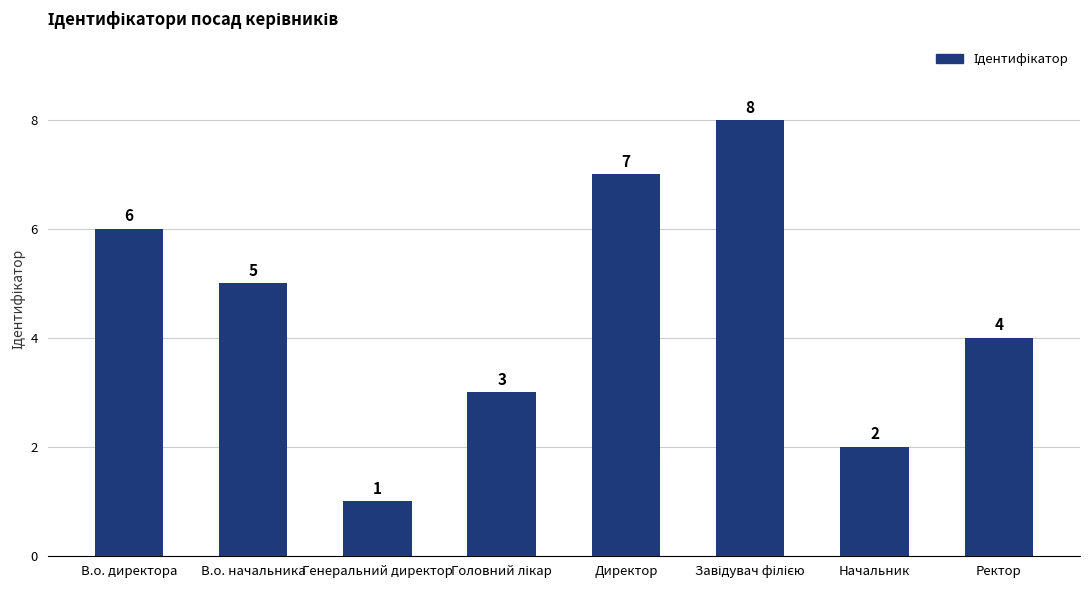

What is the smallest value displayed?

1